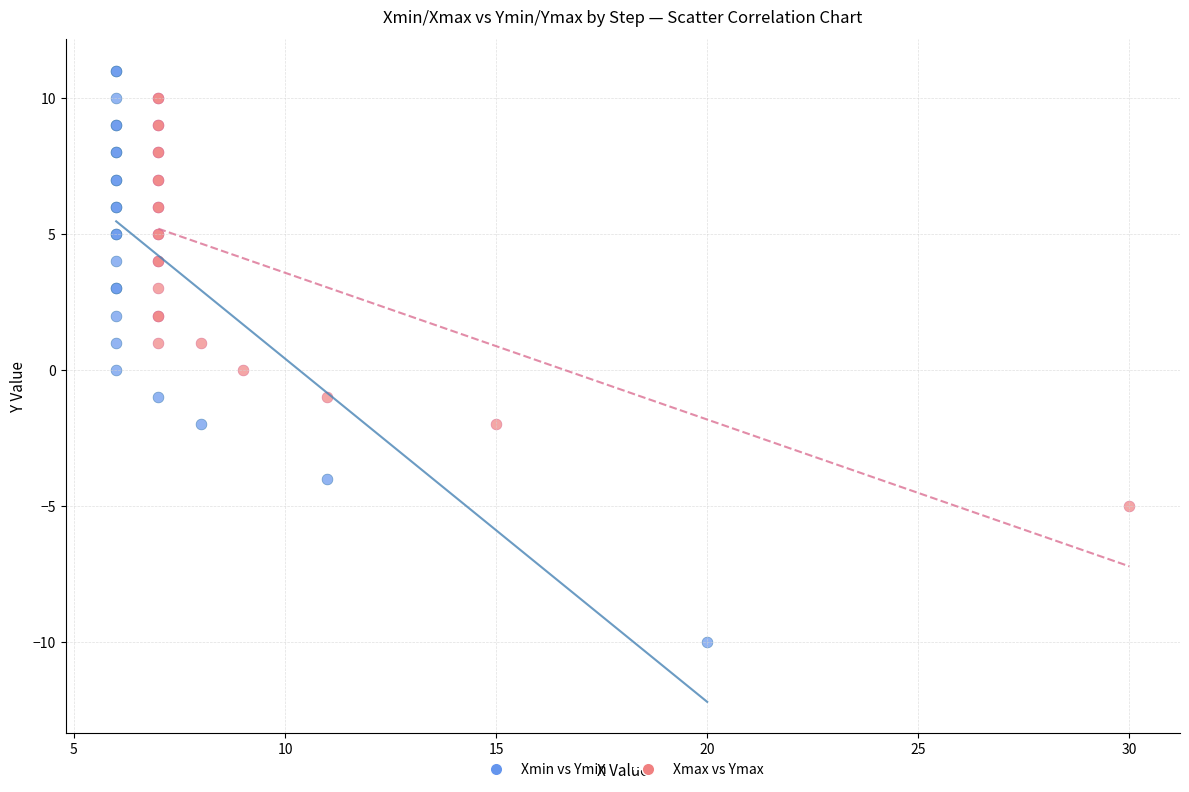

Which series has the largest Y range (max minus min)?

Xmin vs Ymin